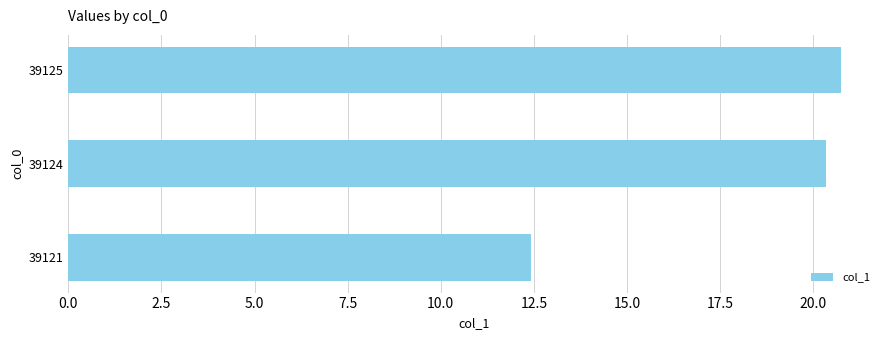

List the labels in order of value, largest first.

39125, 39124, 39121